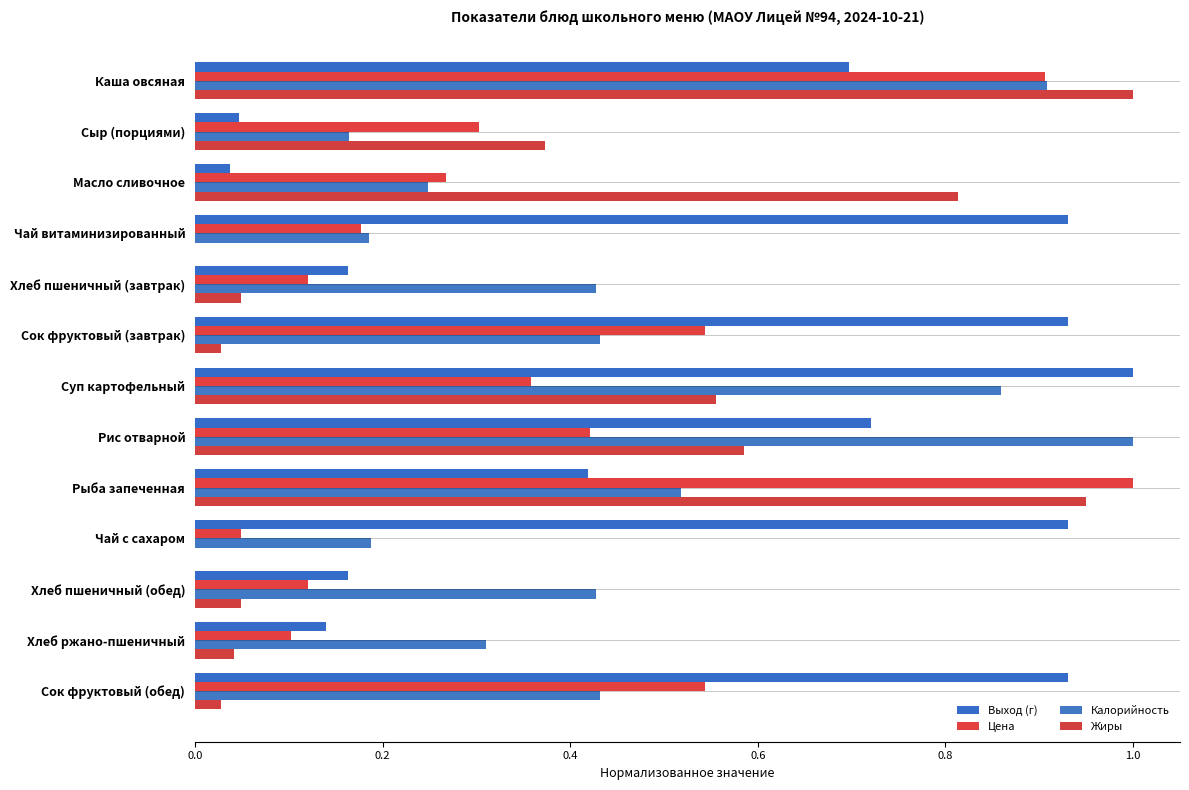

How many distinct data groups are displayed?

4